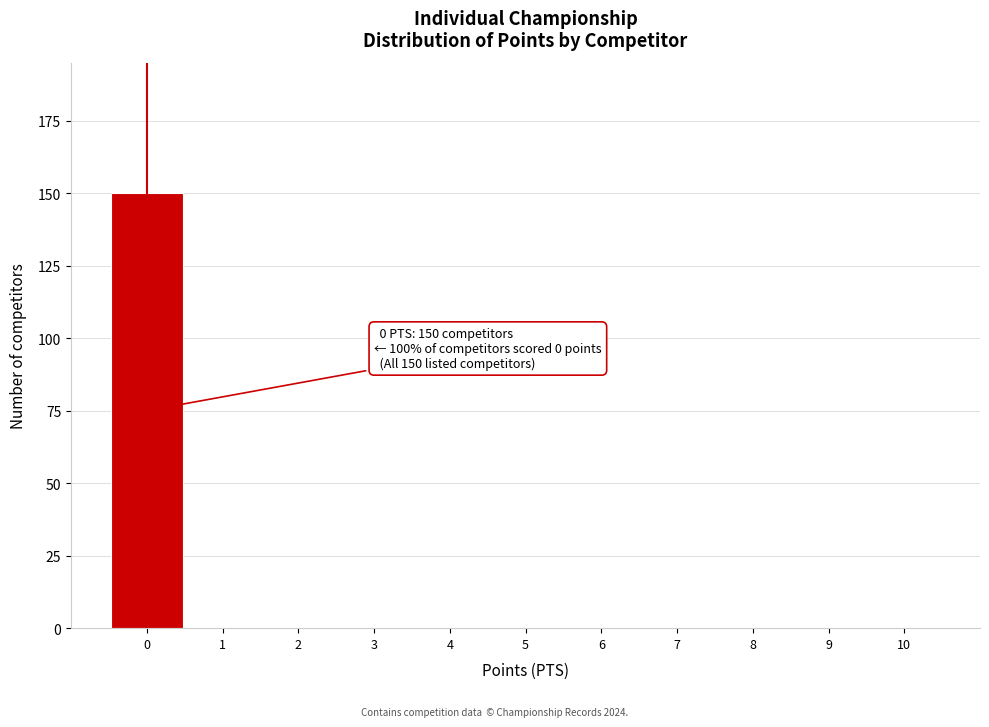

Which range on the x-axis has the tallest bar?

-0.5 to 0.5